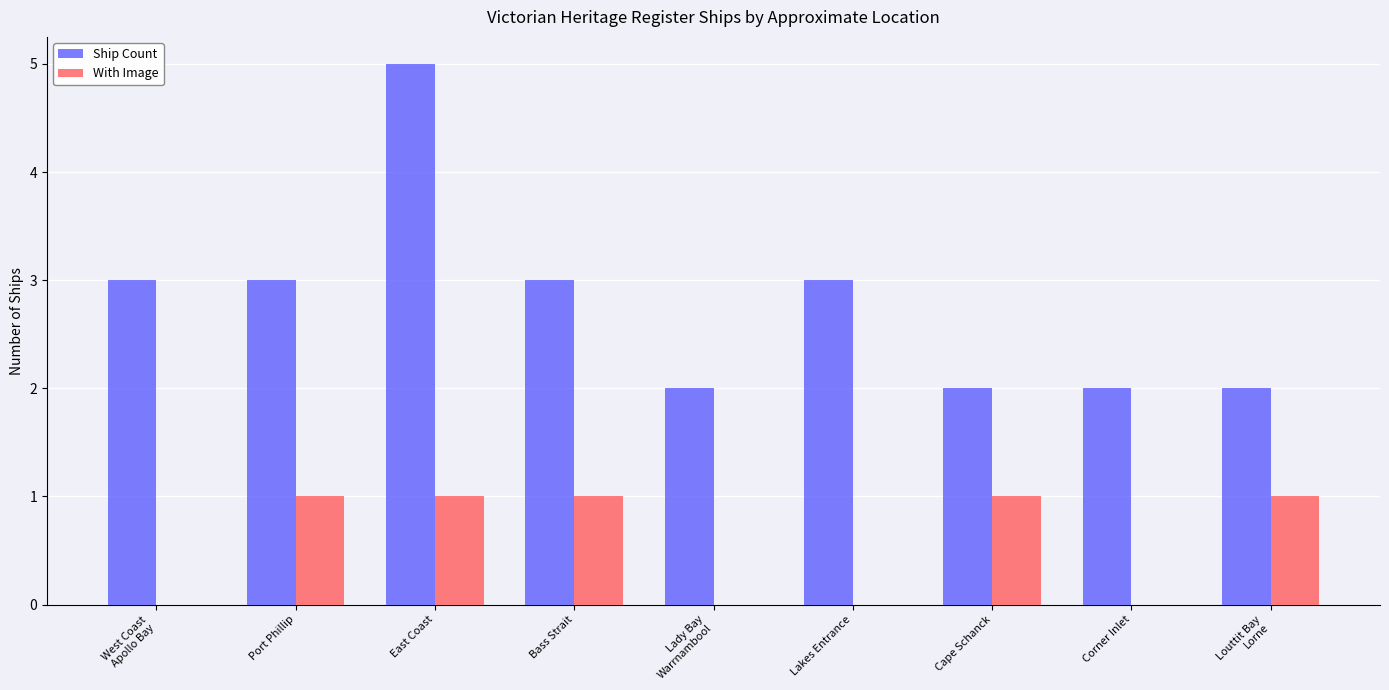

What is the approximate value of With Image at Louttit Bay
Lorne?

1